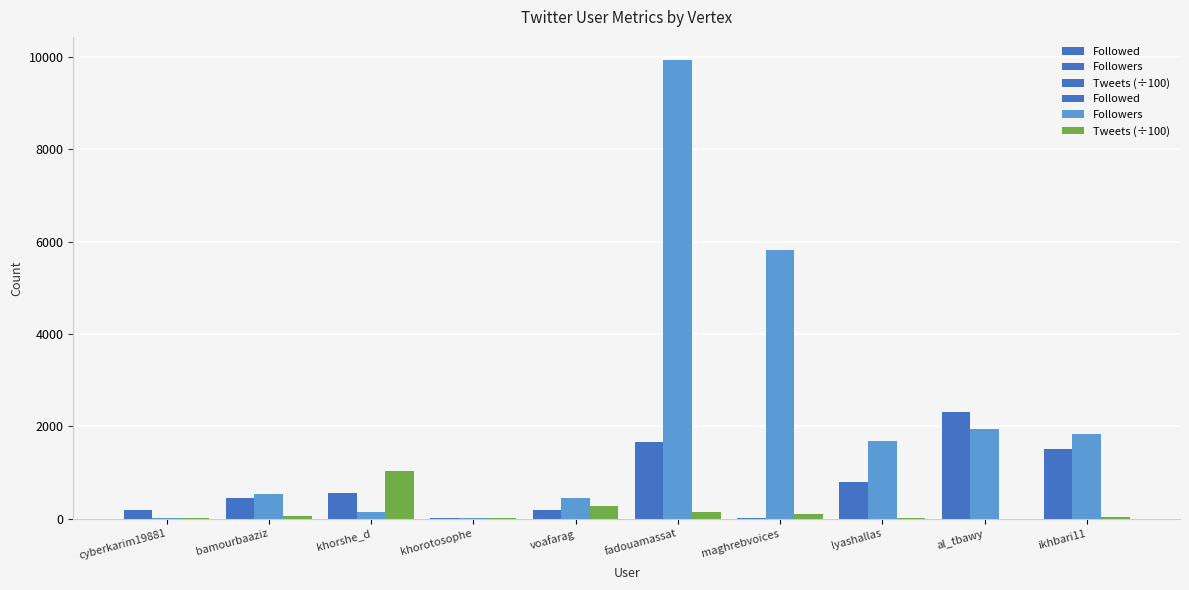

What is the label of the 6th bar from the right?

voafarag